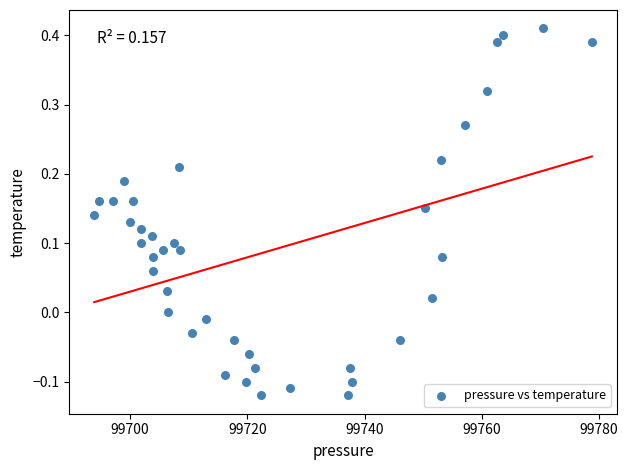

What is the range of X values (max minus min)?

84.9